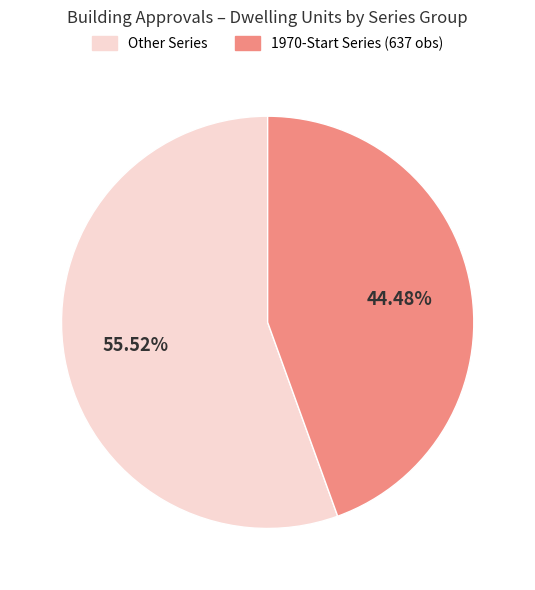

Approximately how many times larger is the value at Other Series compared to 1970-Start Series (637 obs)?

1.2